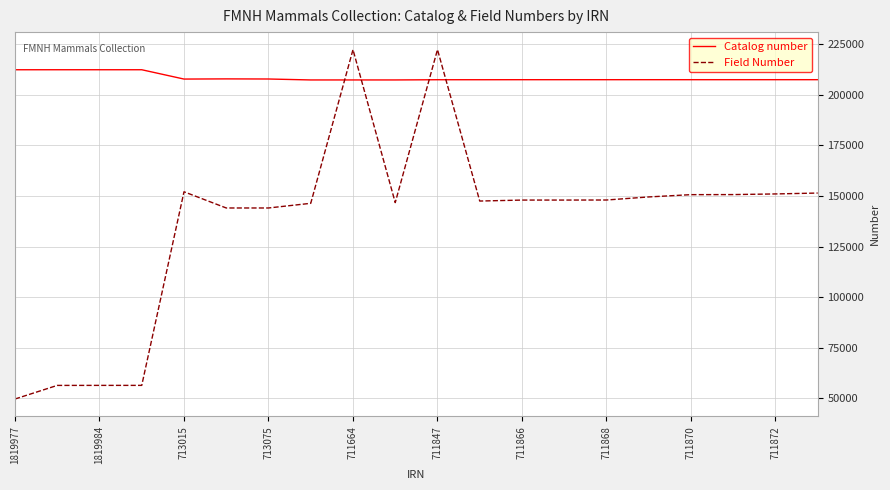

At how many categories does at least one series exceed 94792?

20